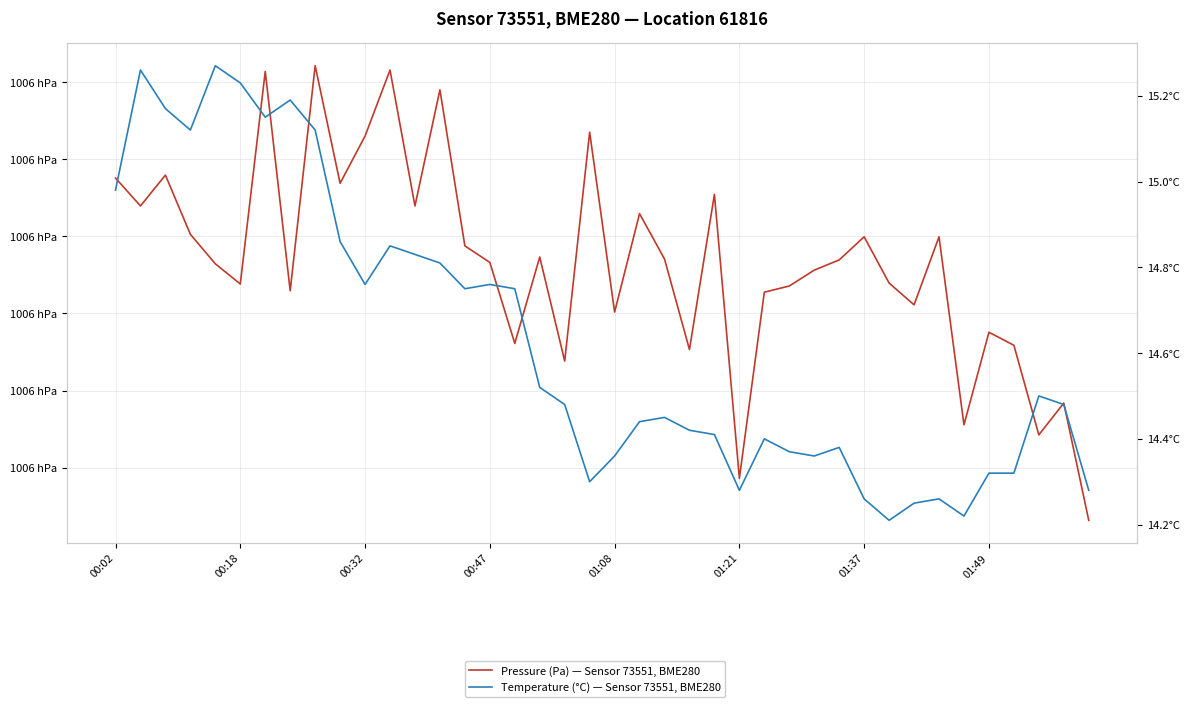

What is the spread (max minus min) of values at 29?

100564.1